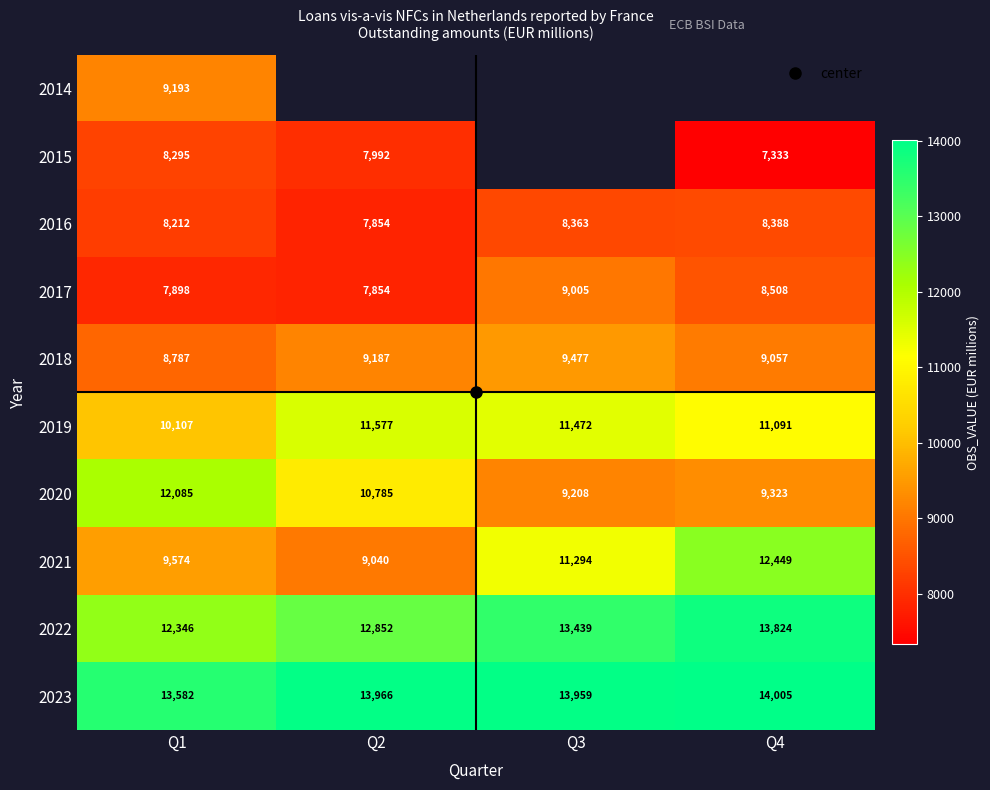

At how many categories does at least one series exceed 12008?

4